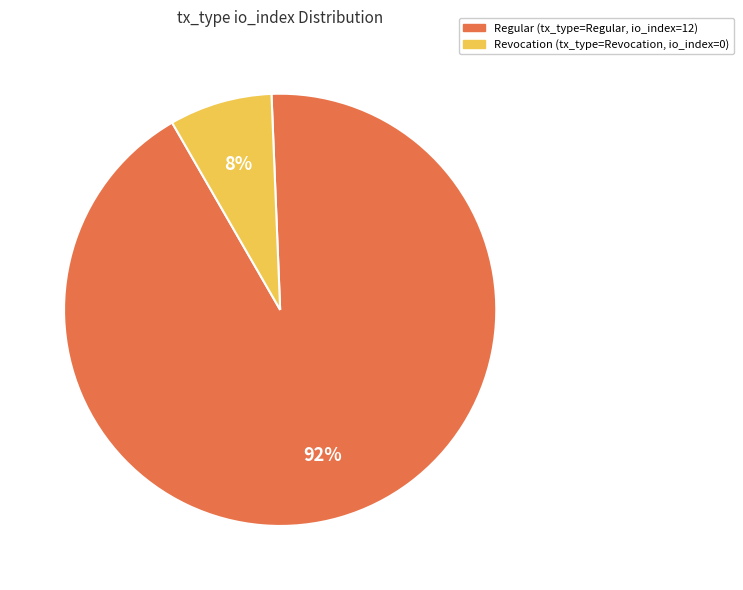

To the nearest percent, what is the average slice percentage?

50%